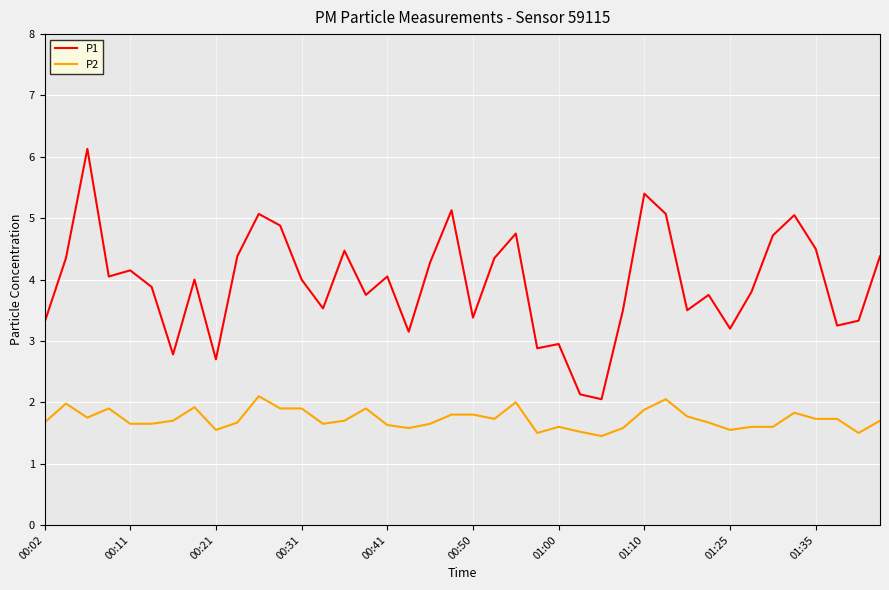

Which series has the largest total across all categories?

P1